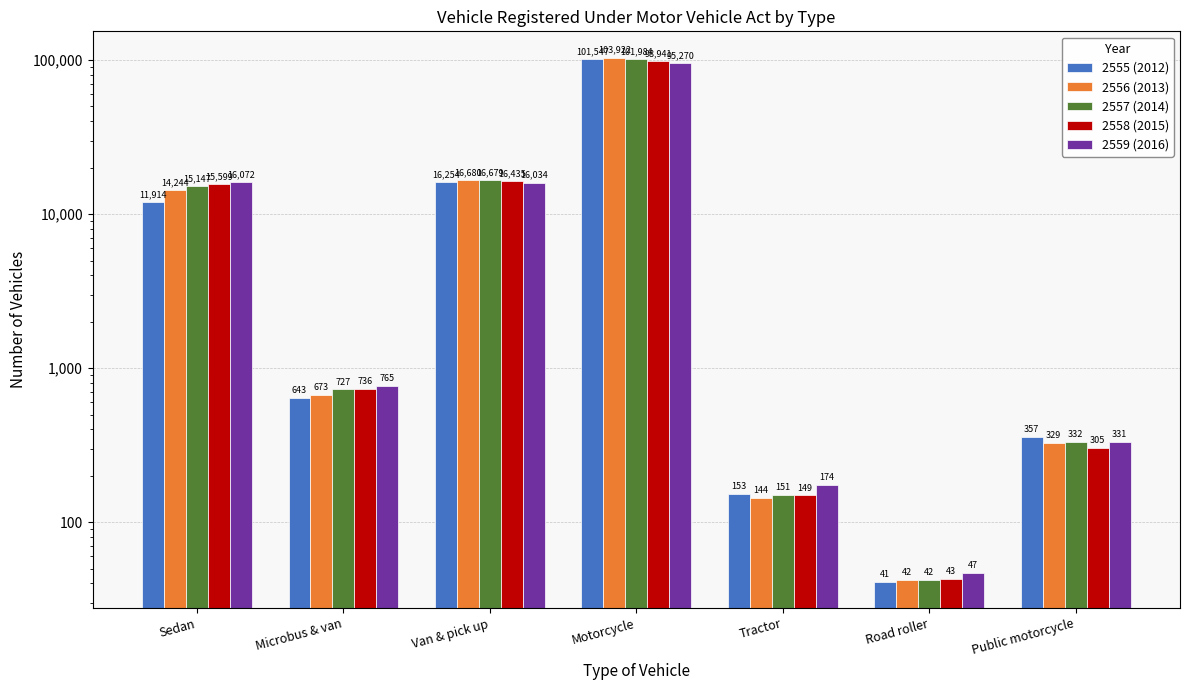

What is the spread (max minus min) of values at Van & pick up?

646